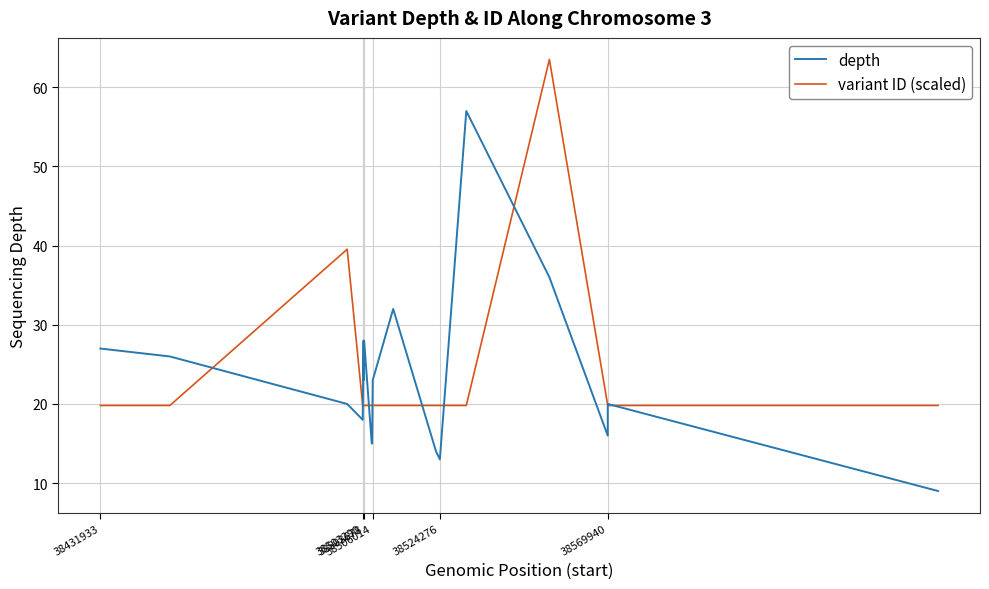

Which series has the widest spread of values?

depth